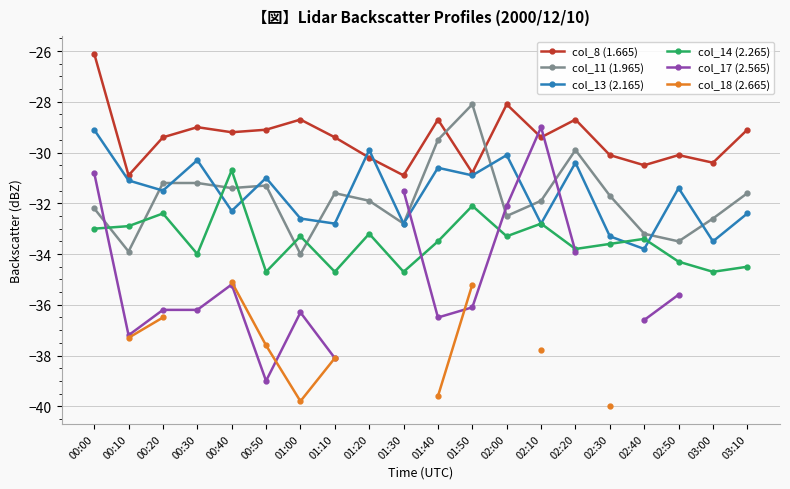

Is it true that col_8 (1.665) equals -42.5 at 02:00?

False